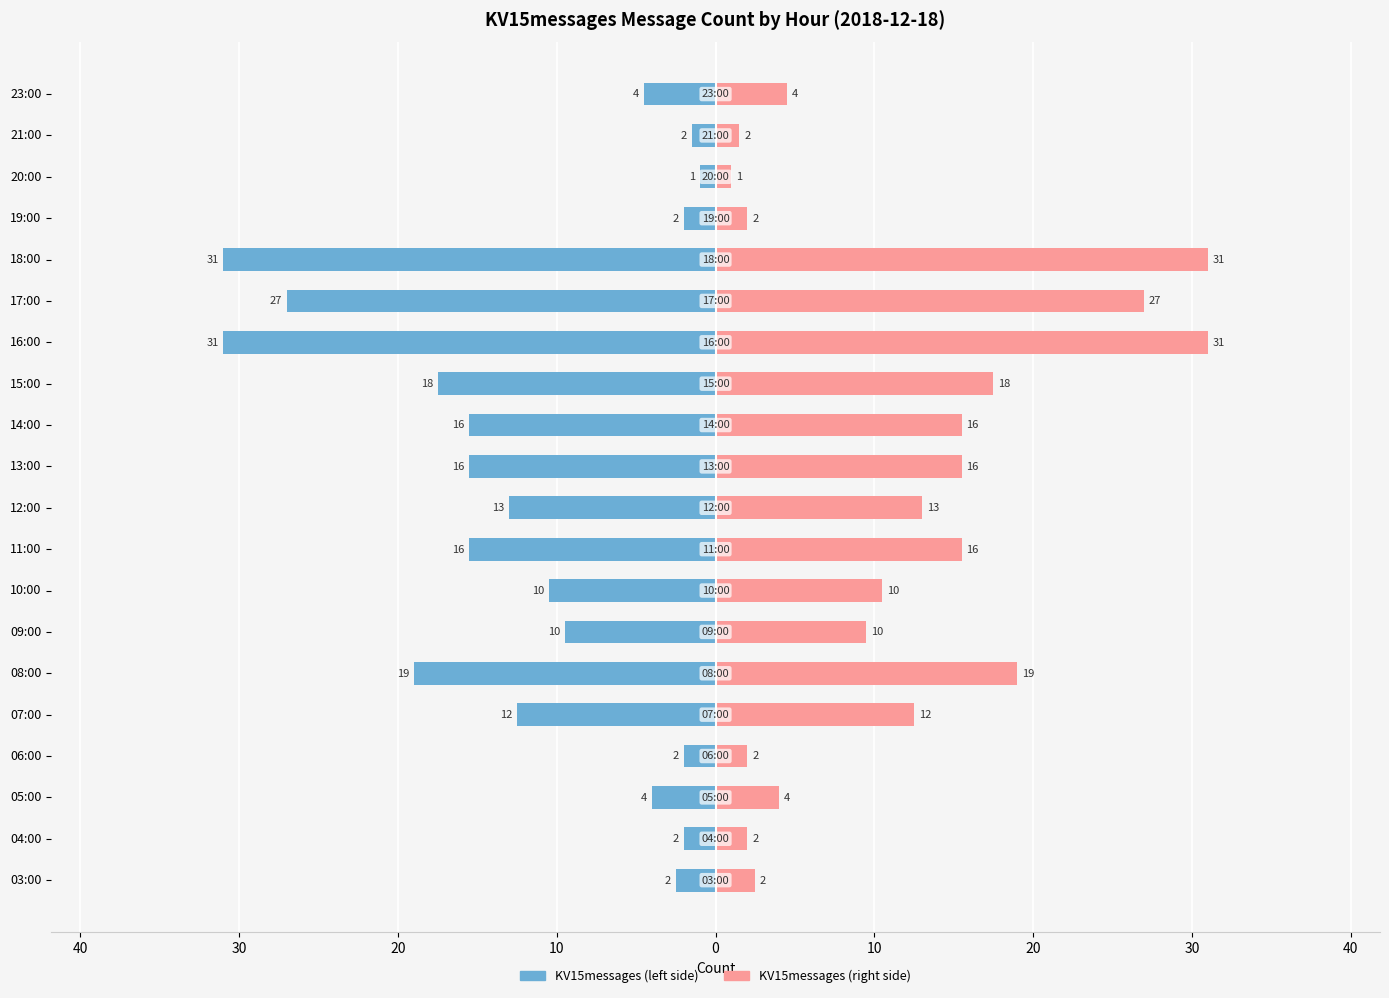

Which series changed the most between 07:00 and 17:00?

KV15messages (left)